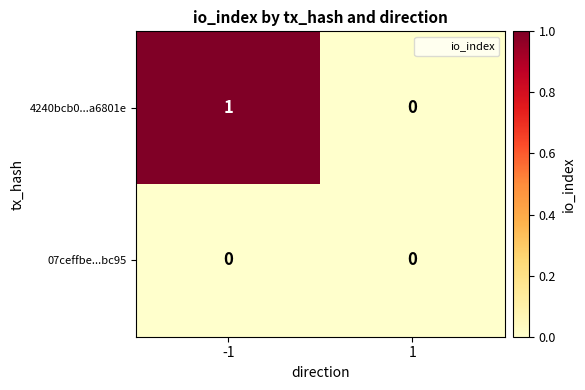

Rank the categories by 4240bcb0...a6801e value from lowest to highest.

1, -1